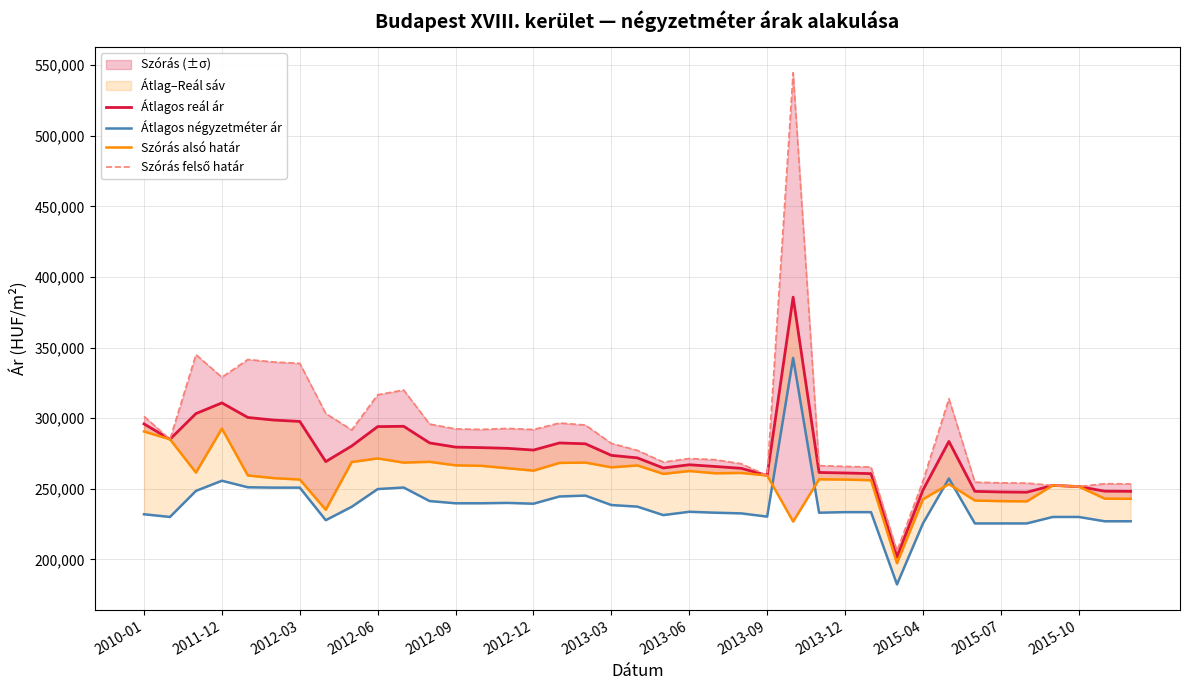

How many series are shown in this chart?

4